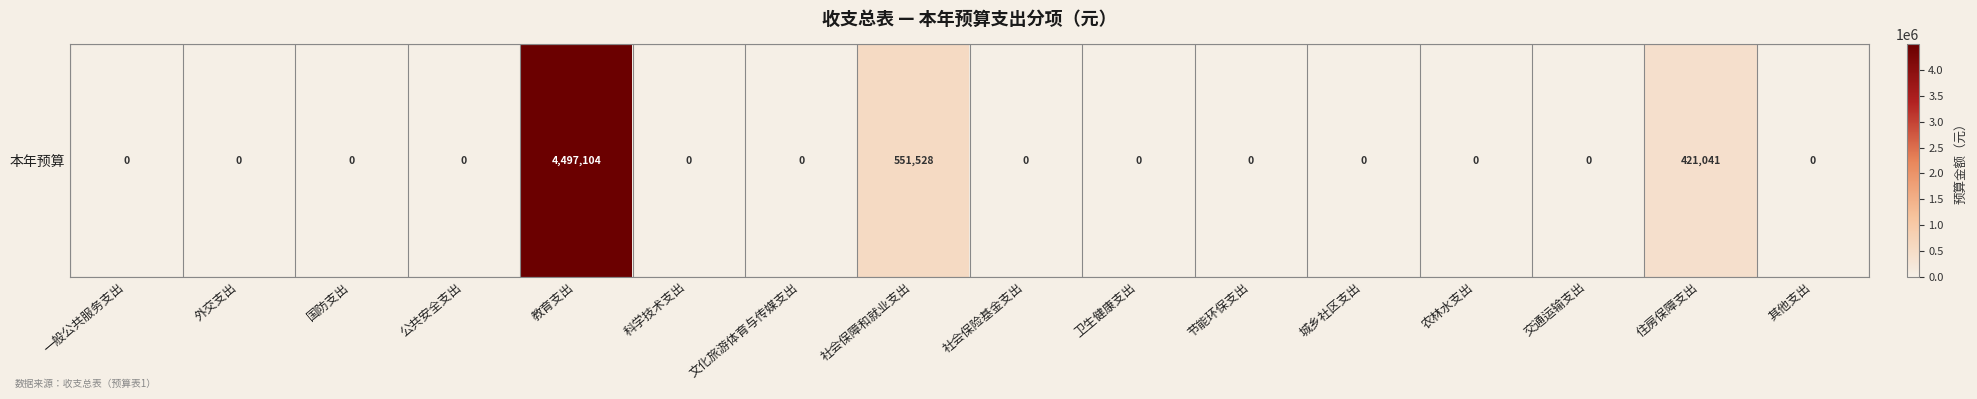

Is it true that the value at 农林水支出 is -2156044.0?

False